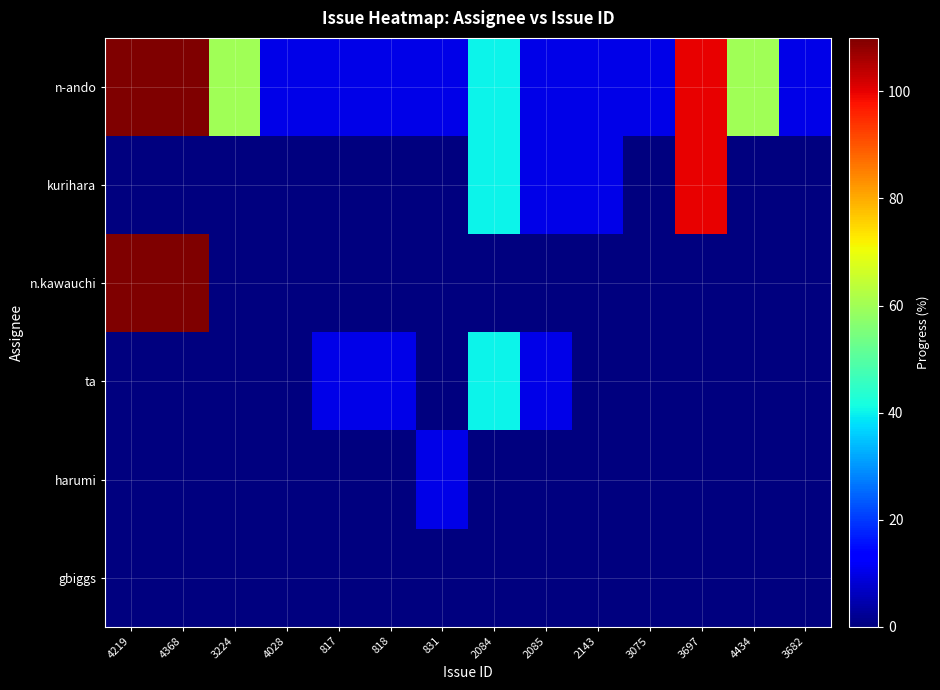

What is the total value across all series at 3224?

60